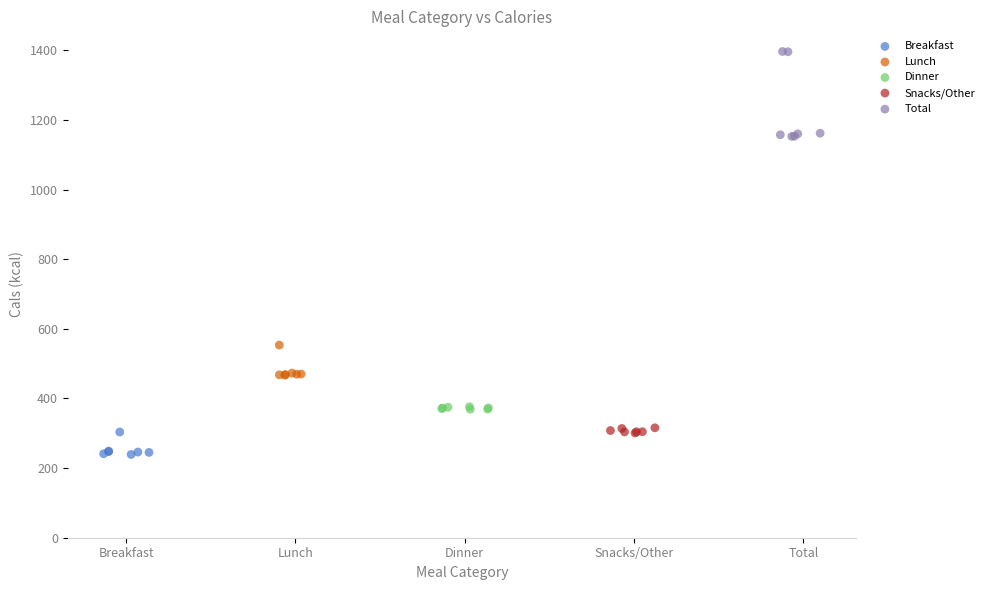

Which series has the largest Y range (max minus min)?

Total